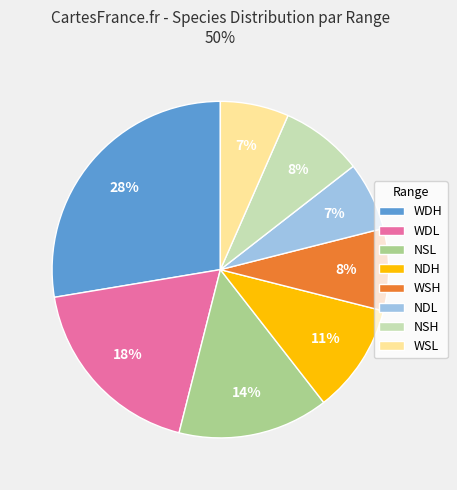

Which category has the biggest portion of the pie?

WDH